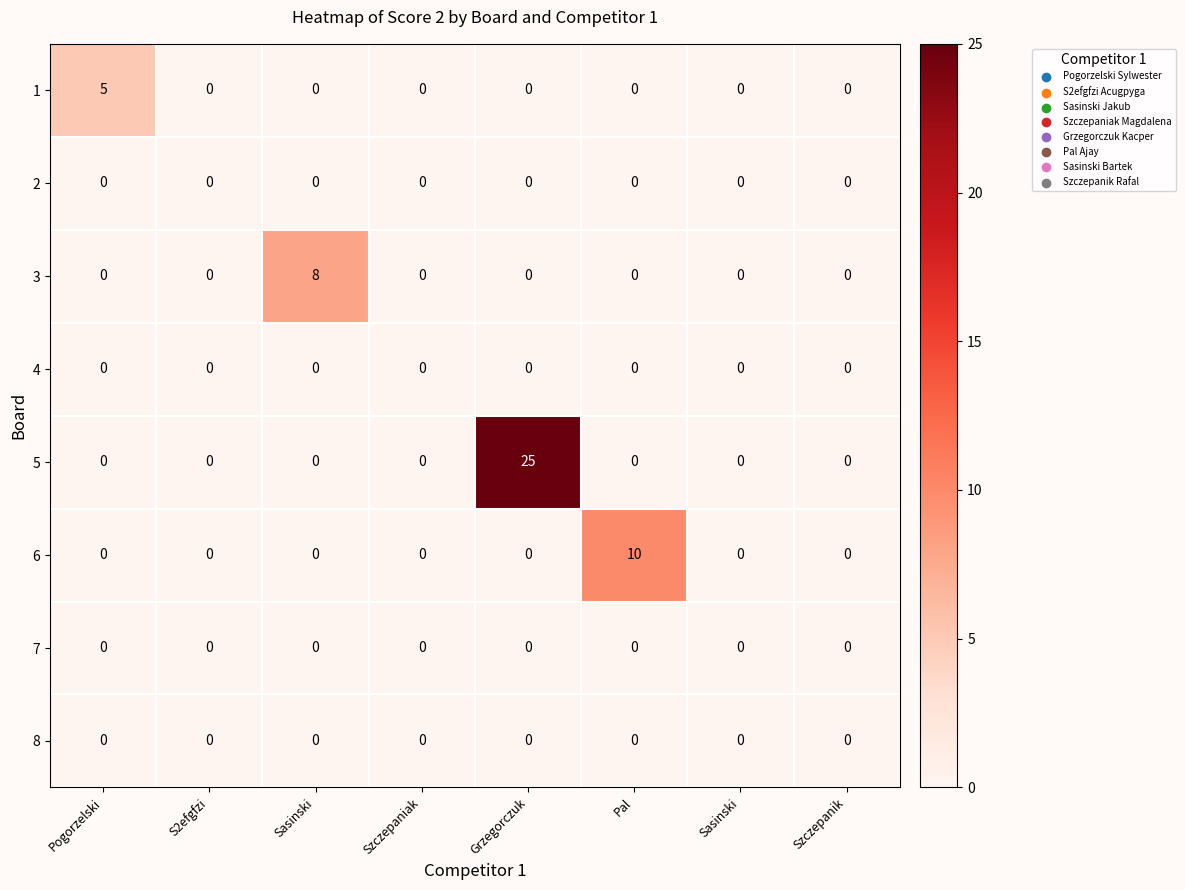

How many values in 3 are above zero?

1